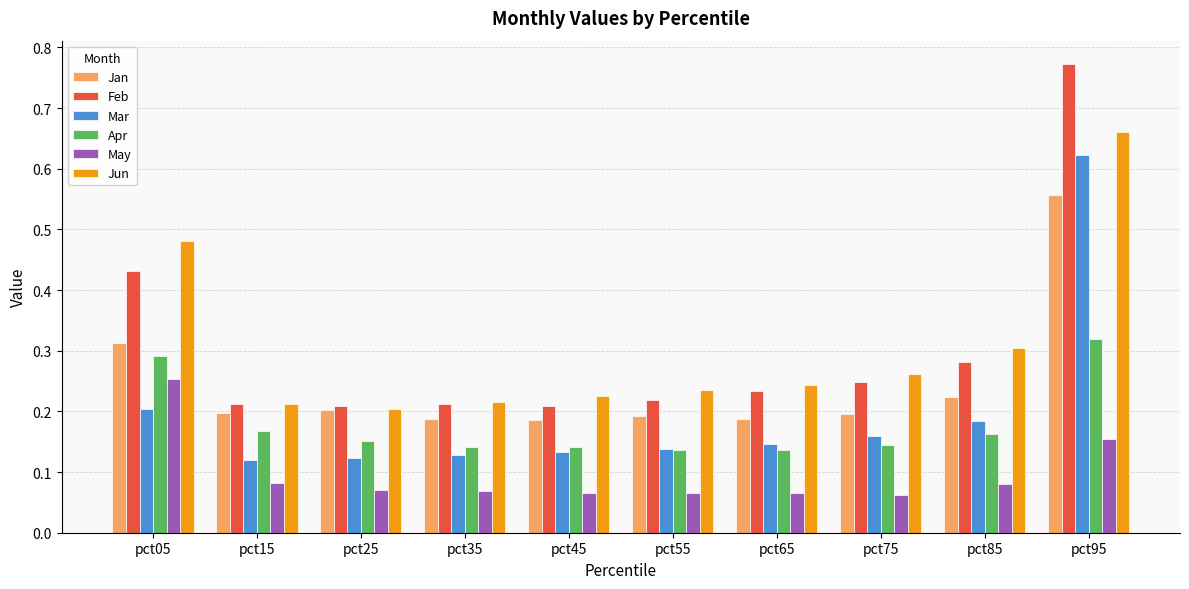

What is the total value across all series at pct55?

1.0